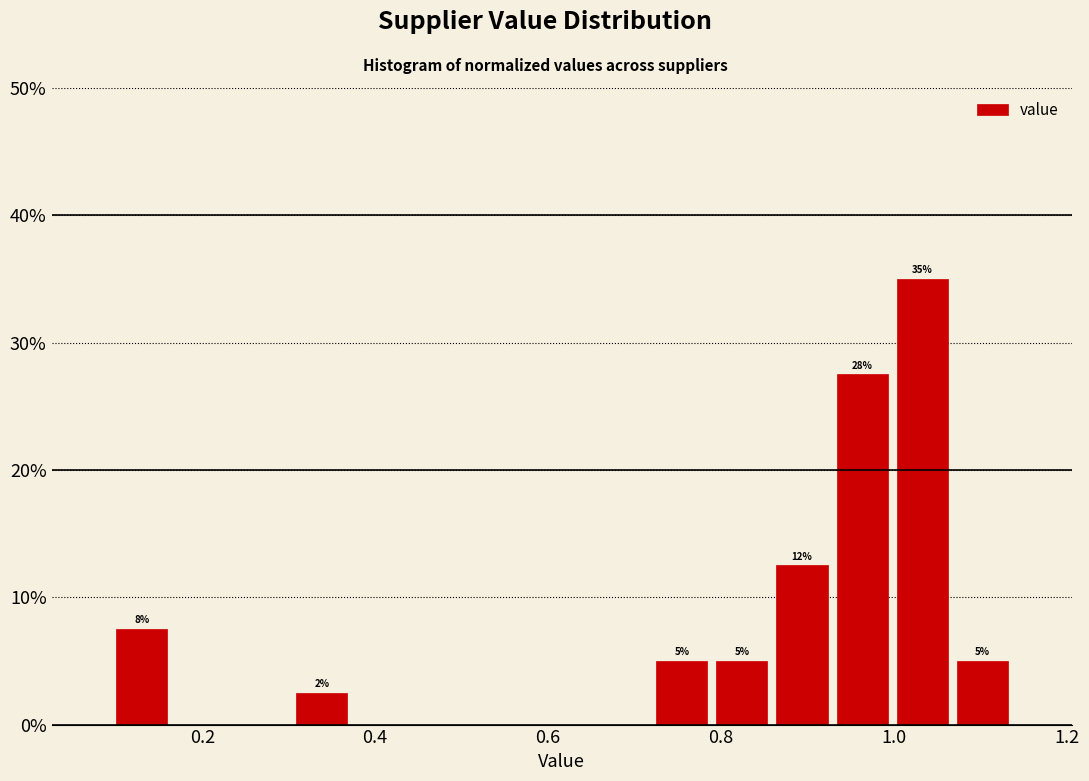

Around what value on the x-axis is the tallest bar? Give the approximate position of its centre, as read against the axis.

1.04